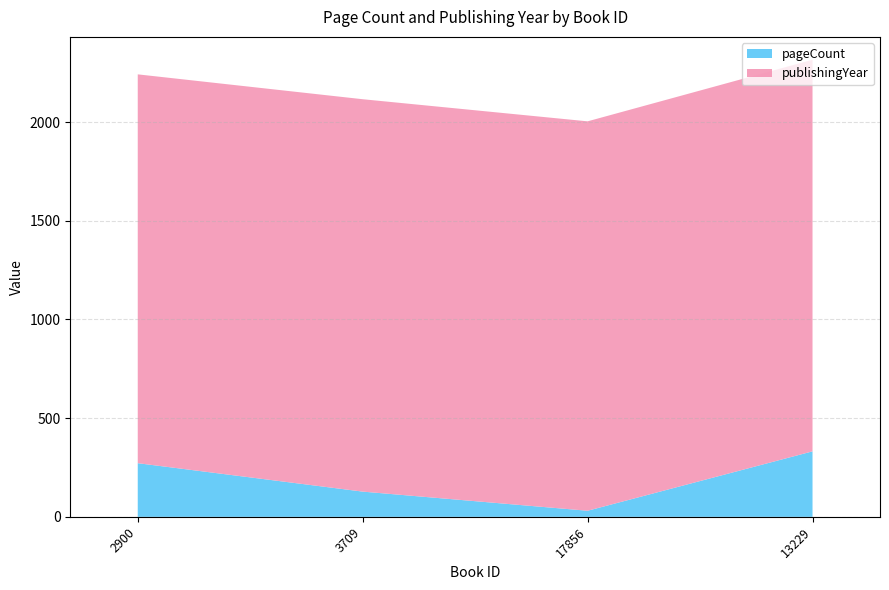

Reading right to left, what are all the values shown in this chart?

pageCount: 13229=332	17856=31	3709=128	2900=272
publishingYear: 13229=1984	17856=1973	3709=1988	2900=1970